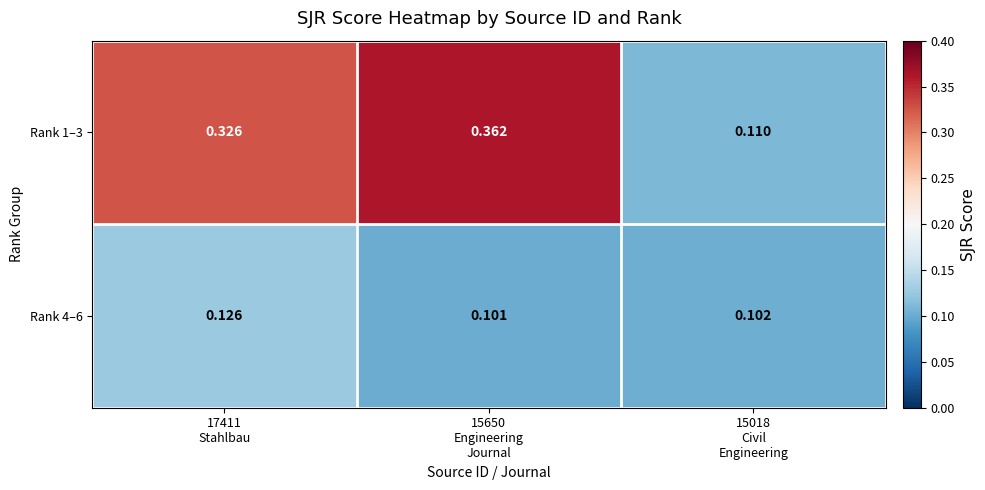

Rank the series by their average value, from highest to lowest.

Rank 1–3, Rank 4–6